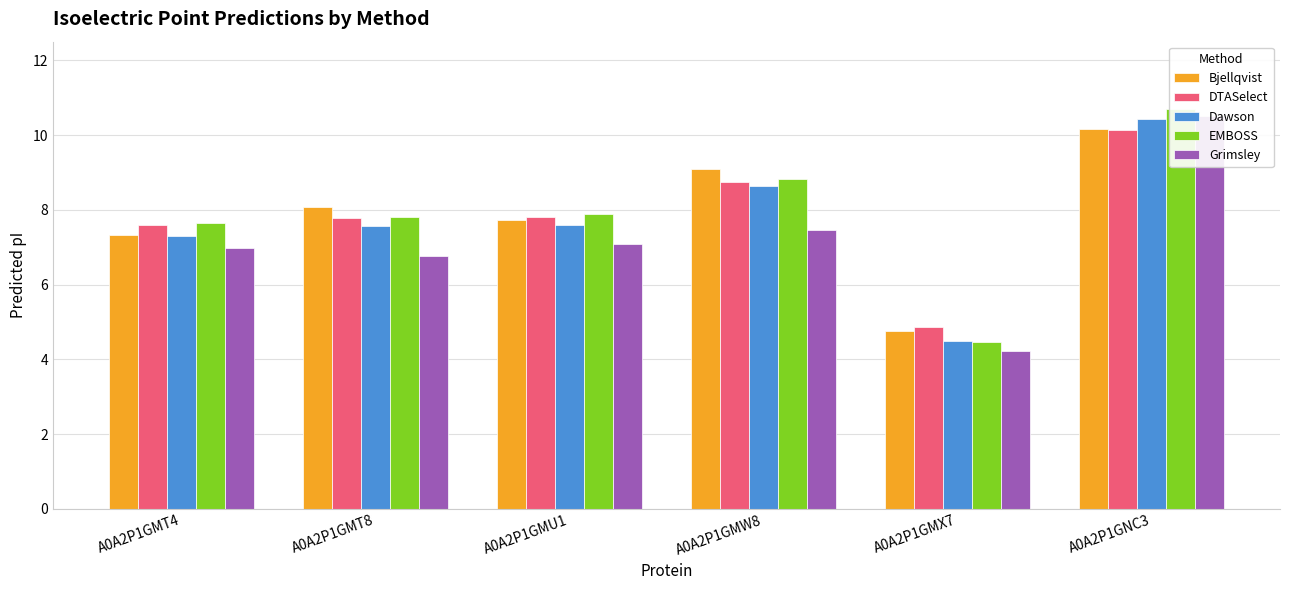

At which category is the sum across all series the highest?

A0A2P1GNC3